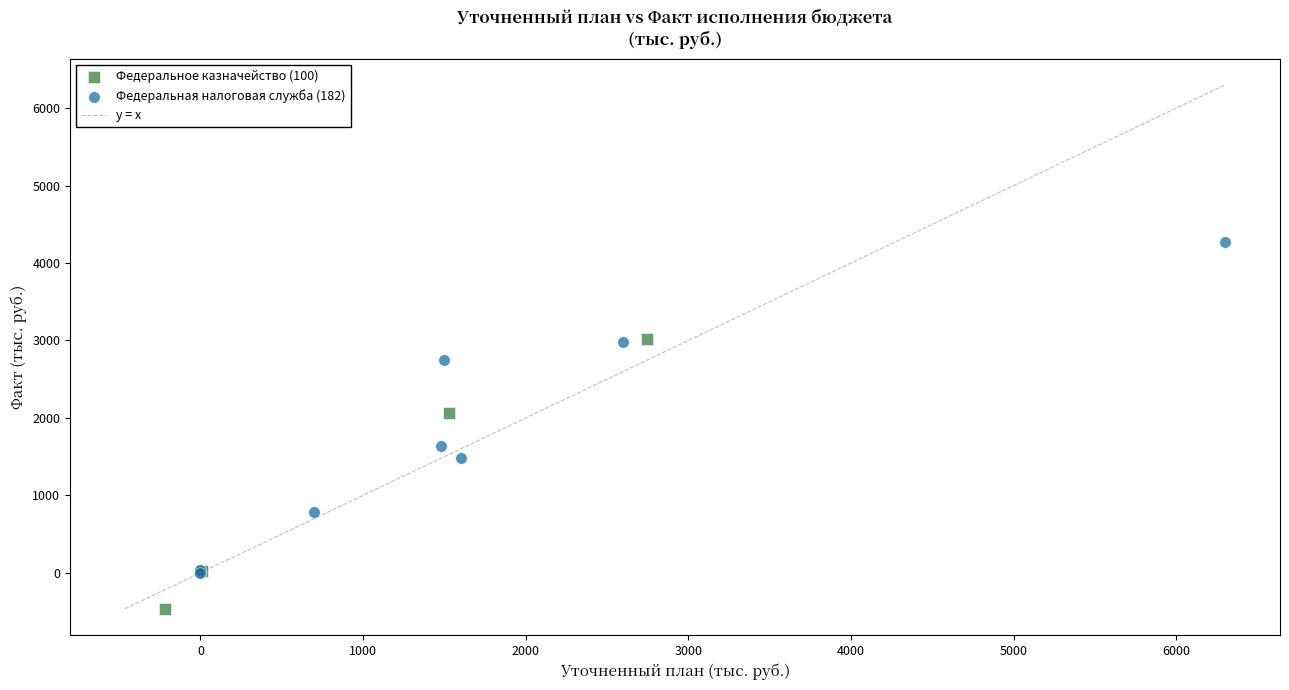

Which series has the widest spread of Y values?

Федеральная налоговая служба (182)